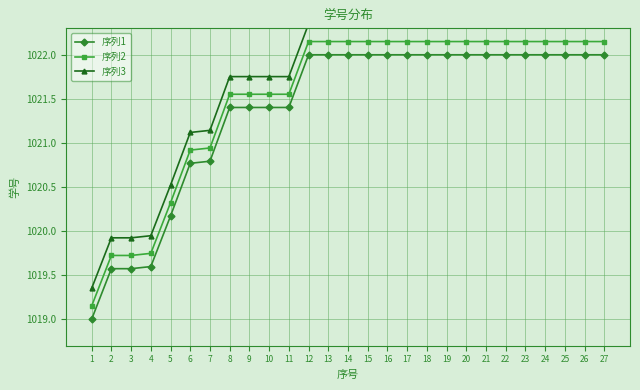

Rank the series by their average value, from lowest to highest.

序列1, 序列2, 序列3